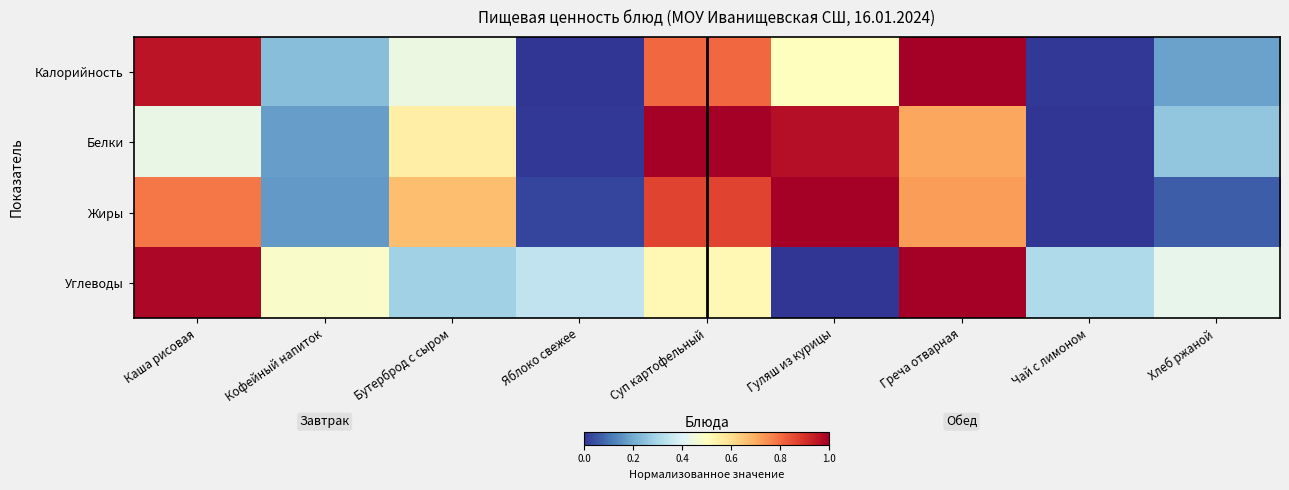

What is the greatest value displayed?

1.0